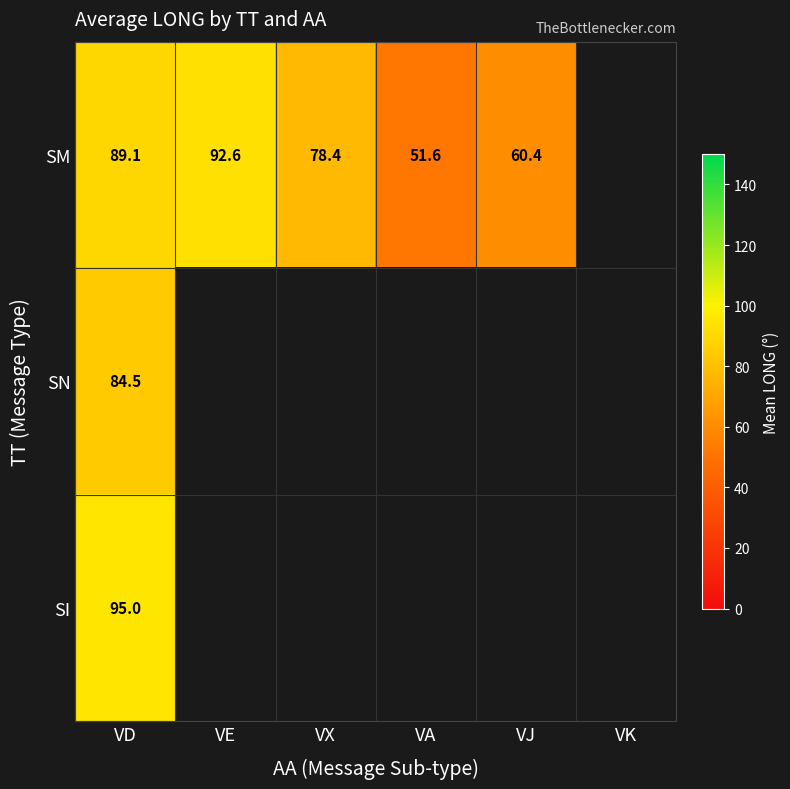

Is the value of SI at VD greater than the value of SM at VA?

Yes